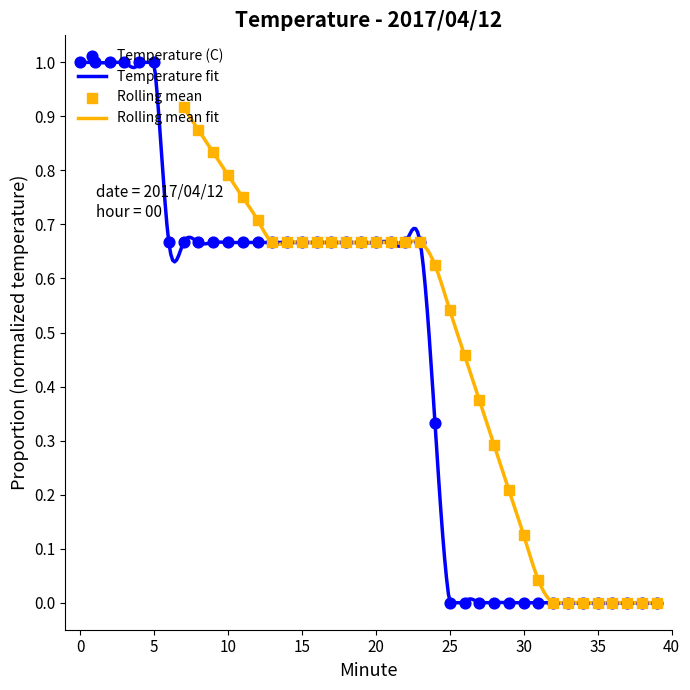

Between 10 and 32, which is larger?

10